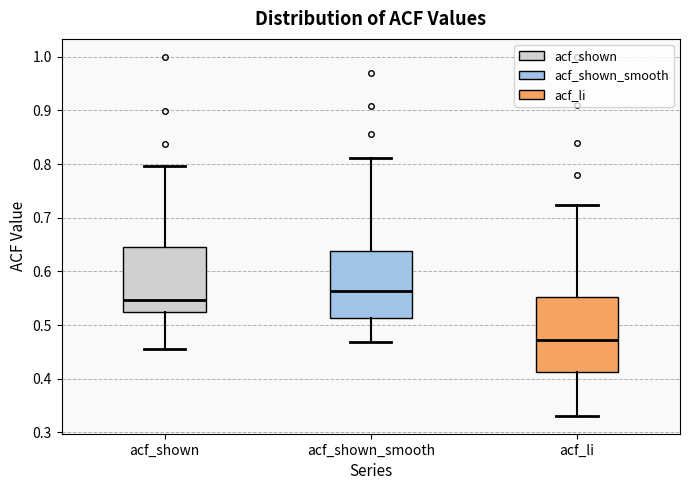

Which box's median line is the highest?

acf_shown_smooth